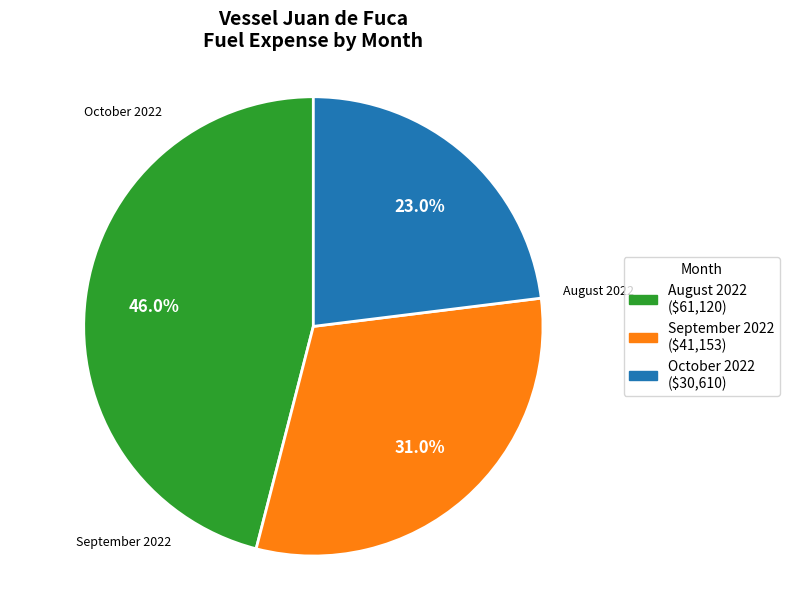

Is there a majority slice in this chart?

No